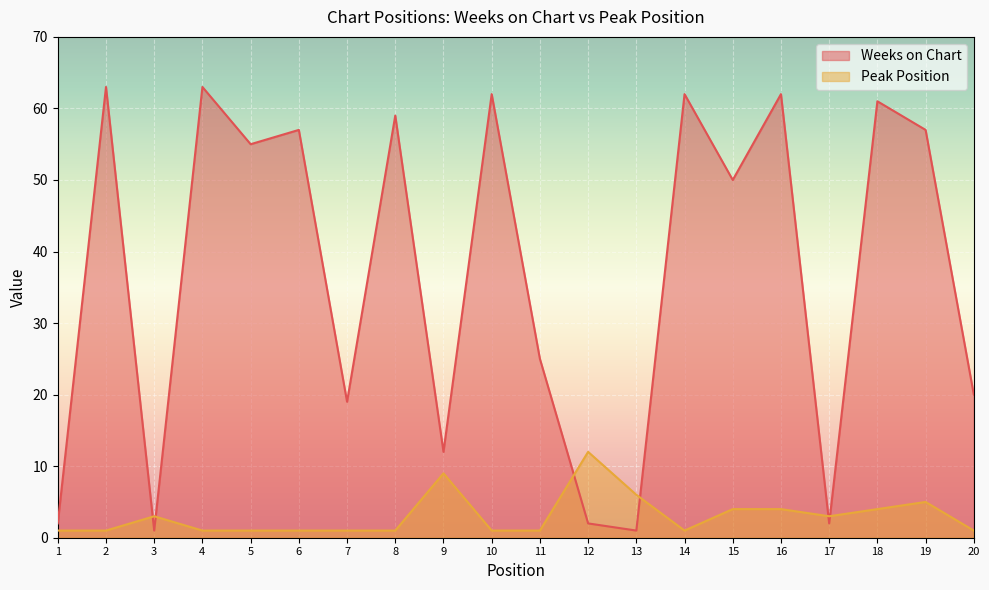

Which series changed the most between 2 and 9?

Weeks on Chart